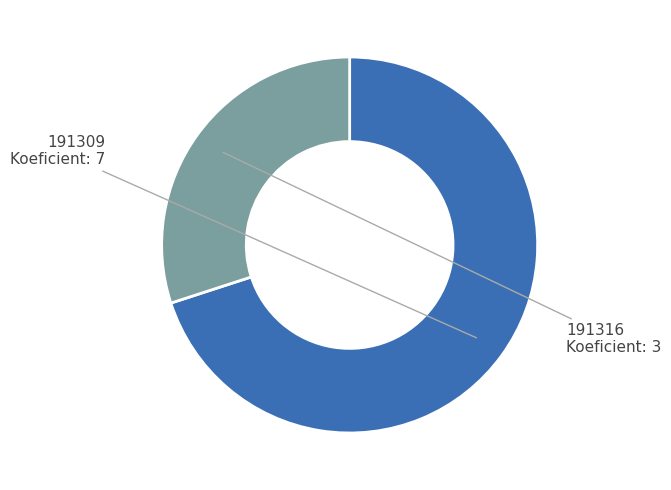

Approximately how many times larger is the value at 191316 compared to 191309?

0.4